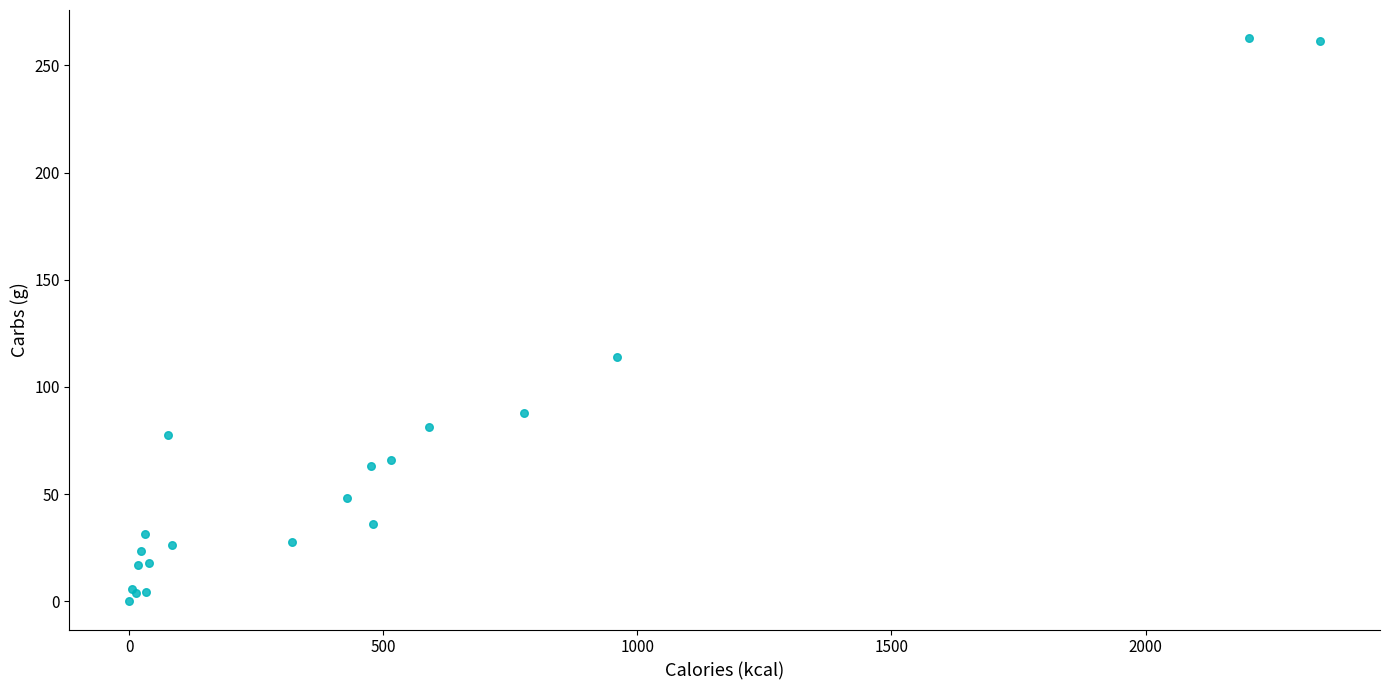

What Y value in the scatter plot is closest to 131?

114.0